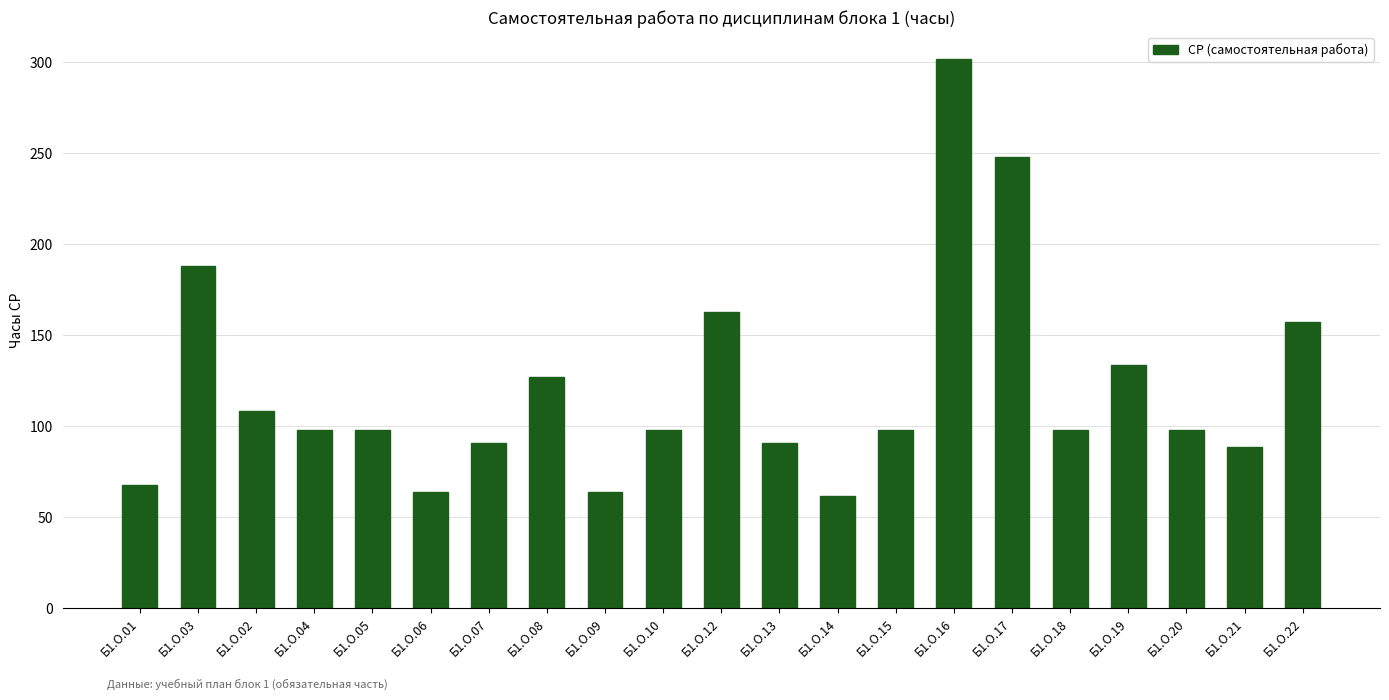

What is the change in value from Б1.О.15 to Б1.О.22?

+59.4